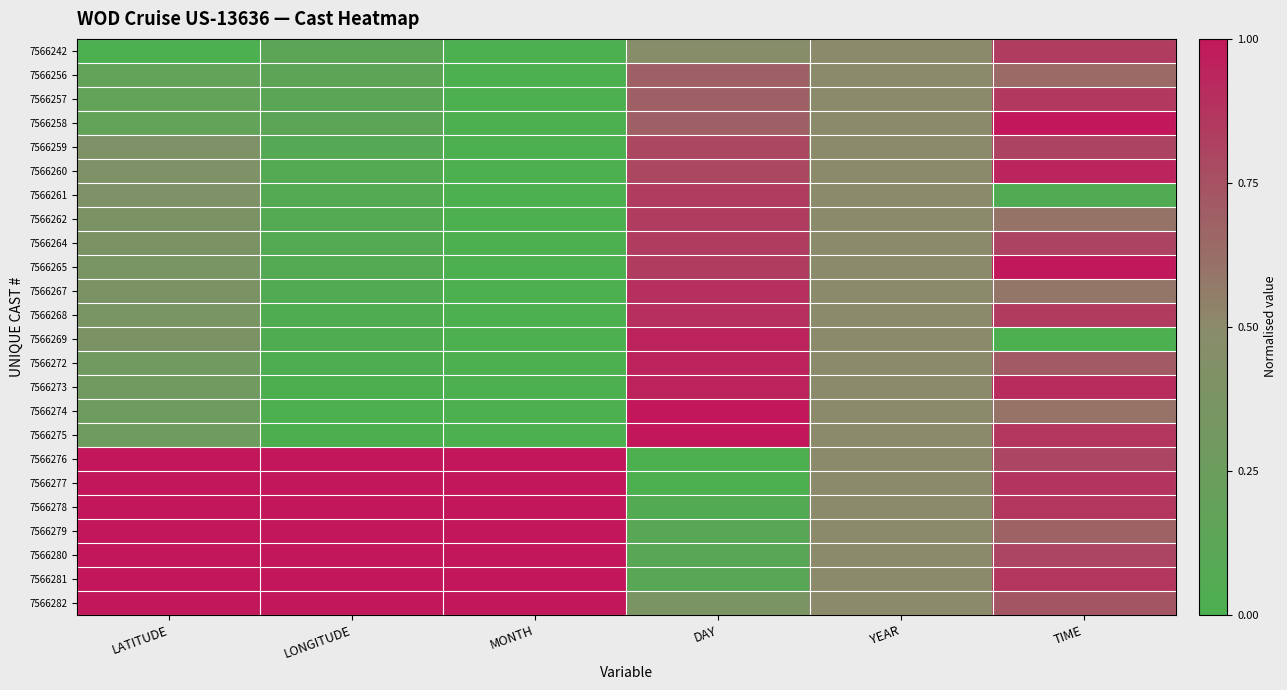

Count the number of categories in the chart.

6